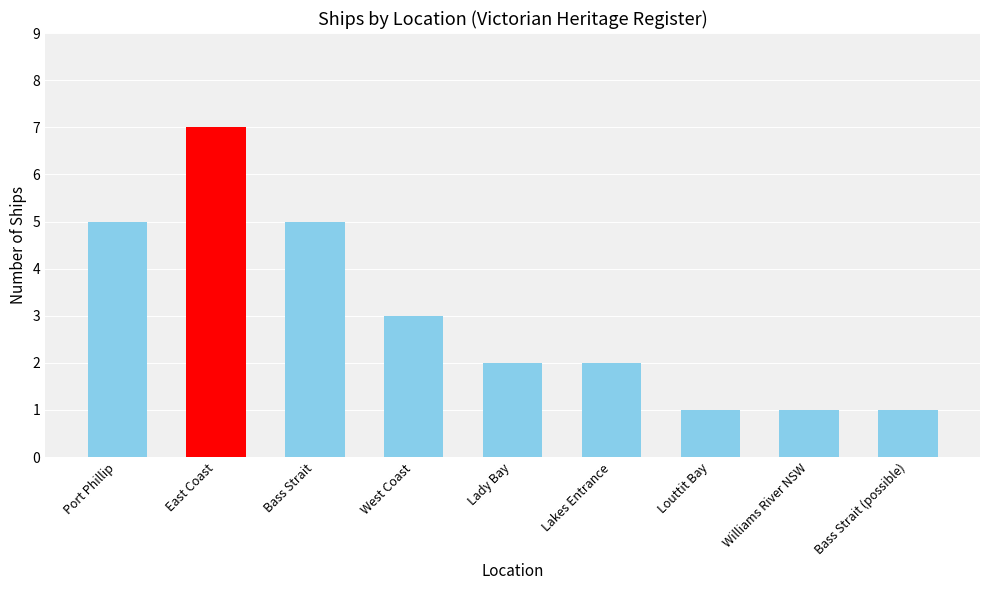

What is the change in value from East Coast to West Coast?

-4